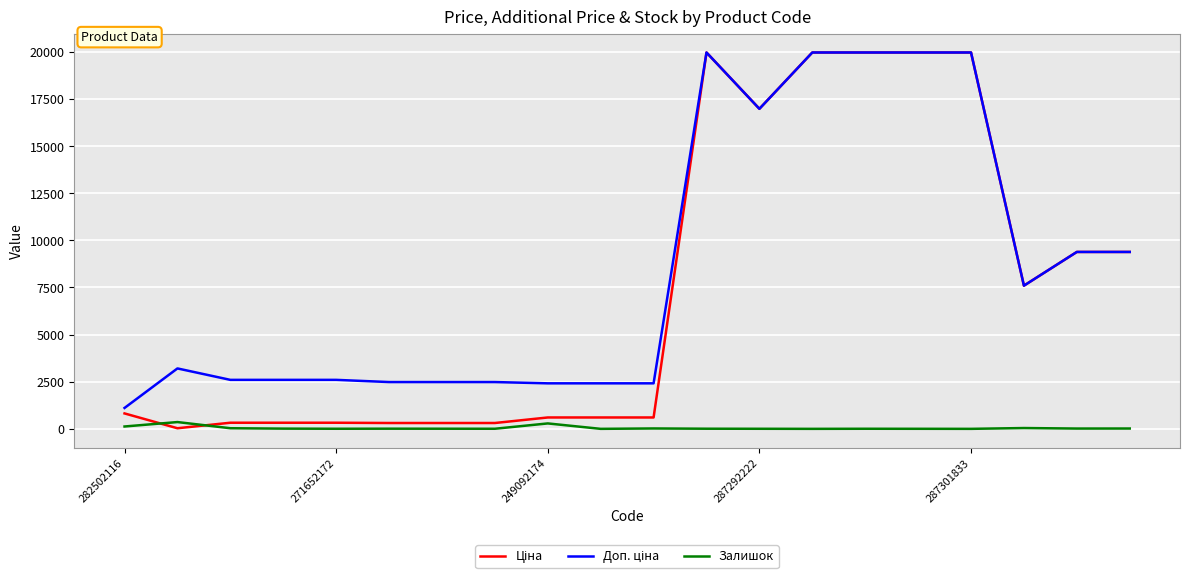

At how many categories does at least one series exceed 18337?

5